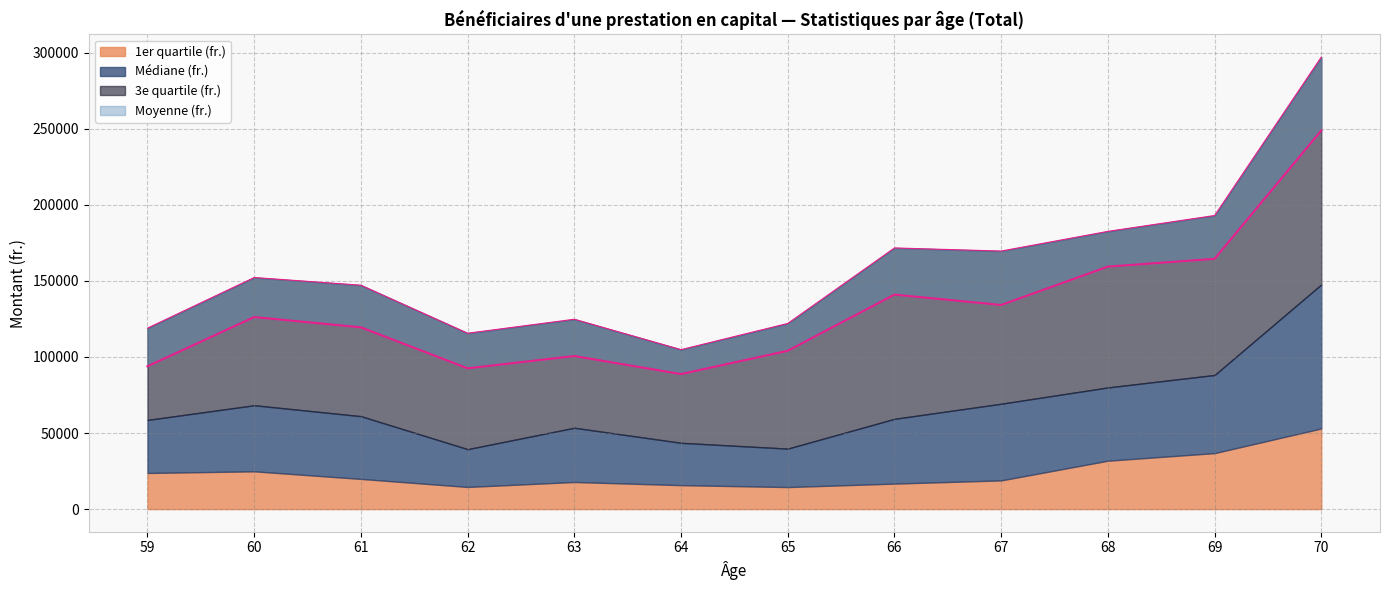

What is the value of the 3e quartile (fr.) point at the 11th from the left?

192964.0